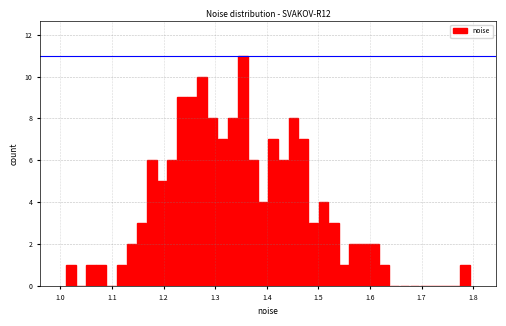

Read against the x-axis, roughly where is the centre of the tallest bar?

1.35